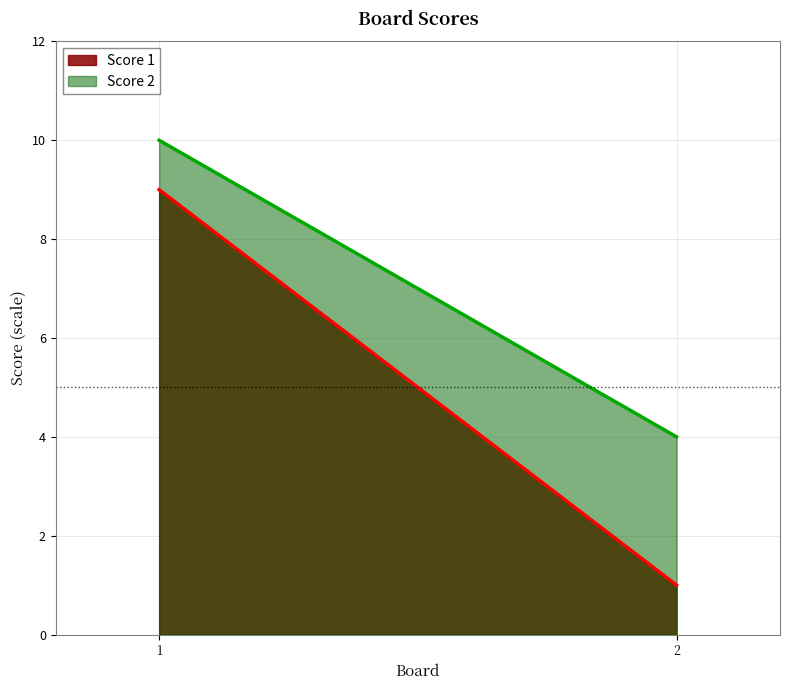

List the series in order of their peak value, lowest first.

Score 1, Score 2